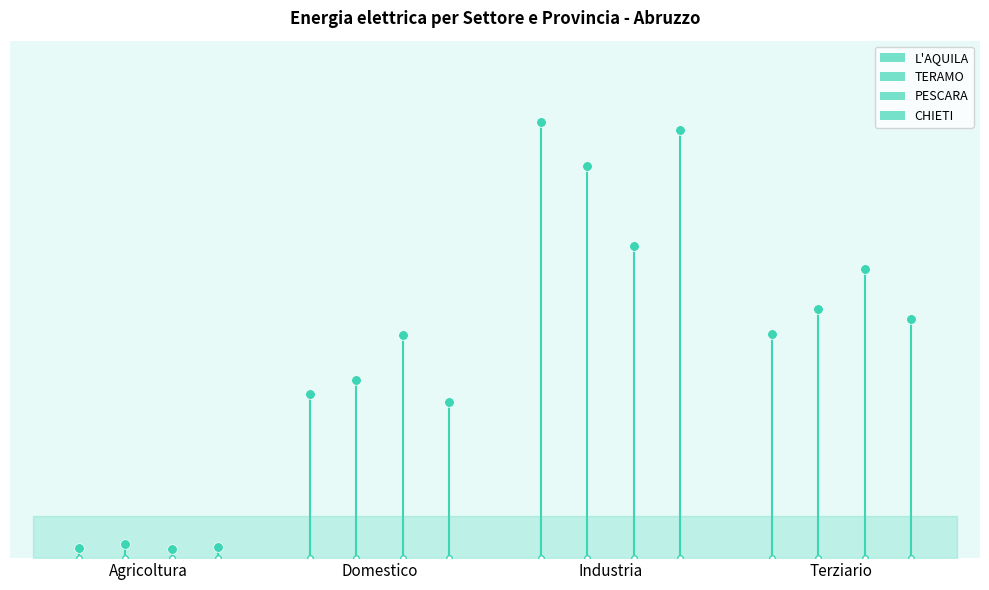

What is the sum of all TERAMO values?

100.0